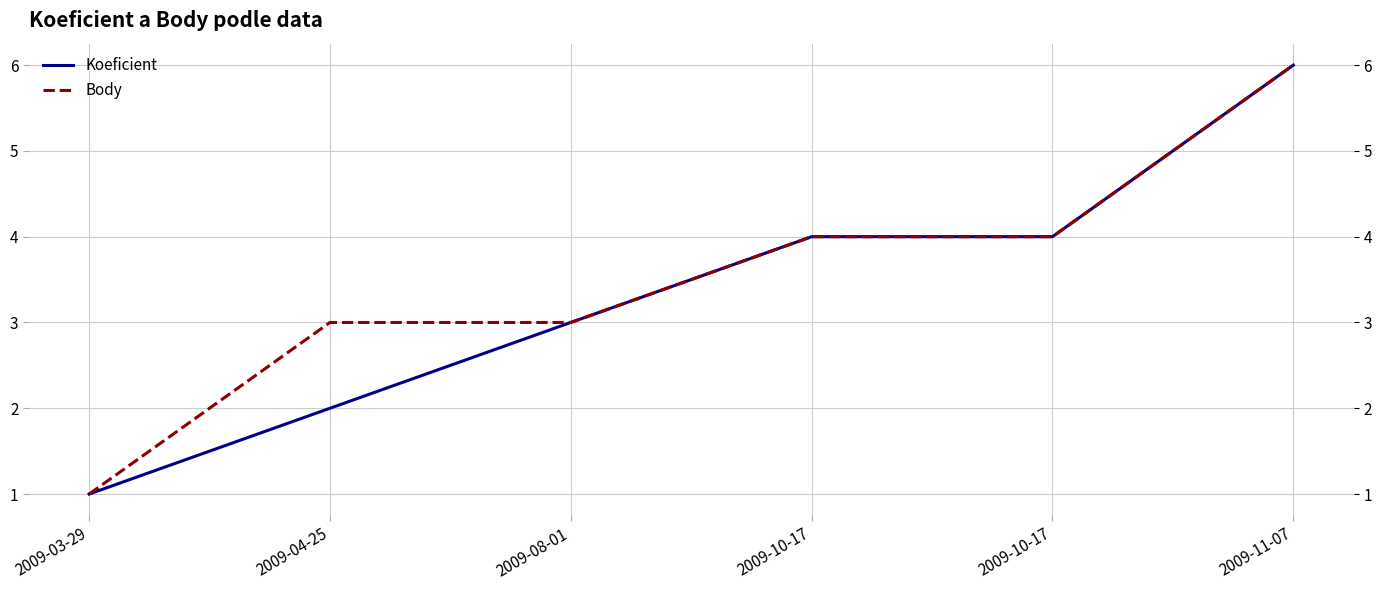

Is this an area chart (filled region under the line)?

No